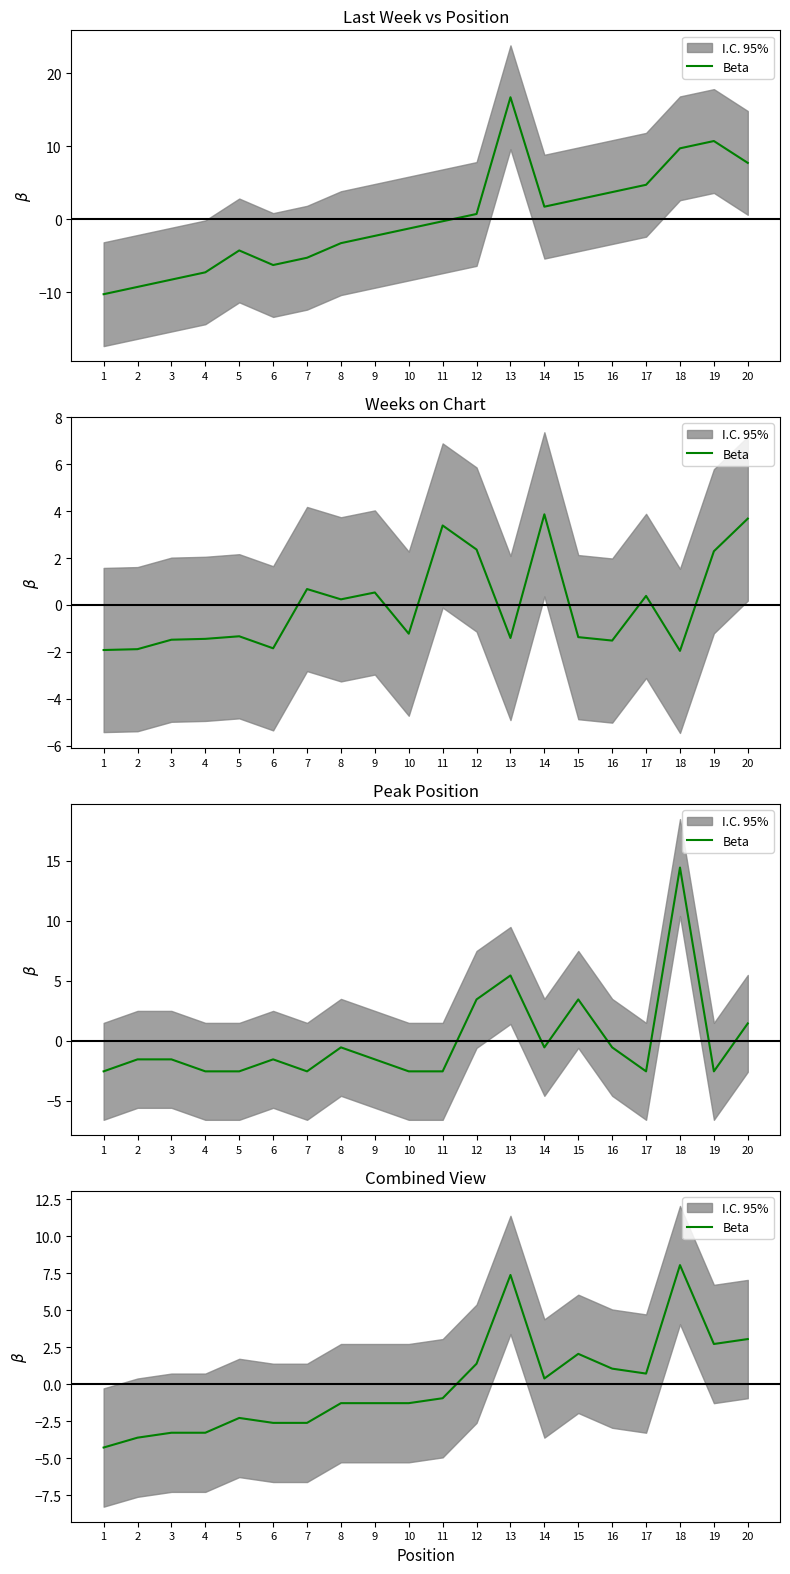

What is the change in value from 8 to 14?

+1.7